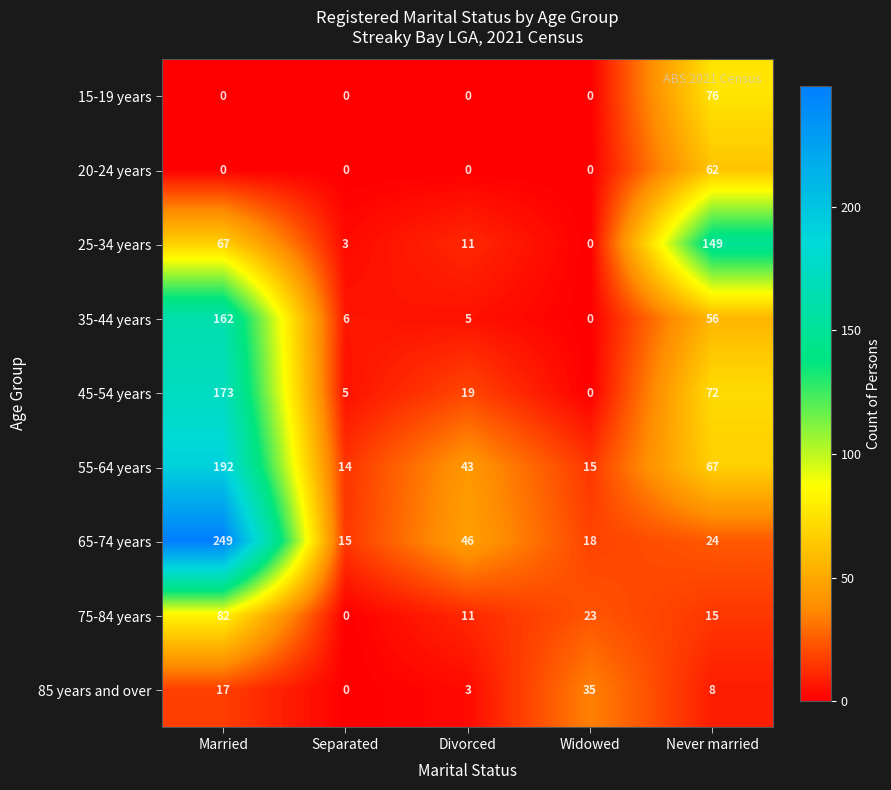

Count the number of categories in the chart.

5